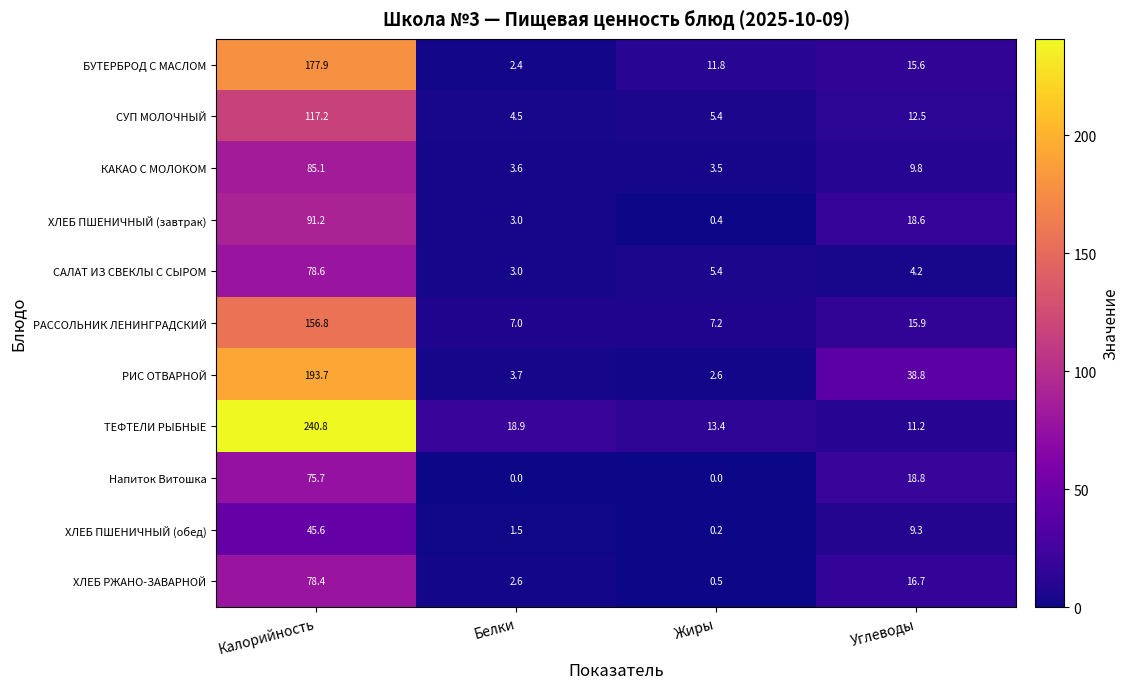

Where is БУТЕРБРОД С МАСЛОМ nearest to the value 90?

Углеводы